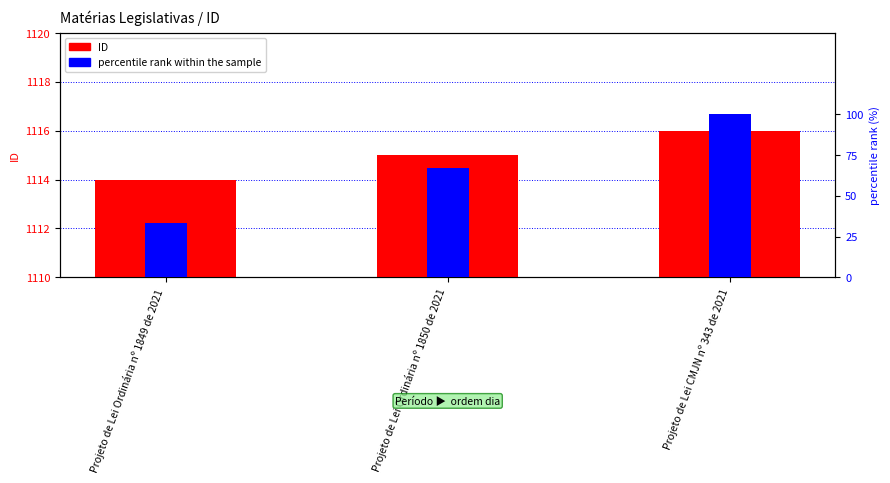

What is the difference between the maximum and minimum values in the ID (primary) series?

2